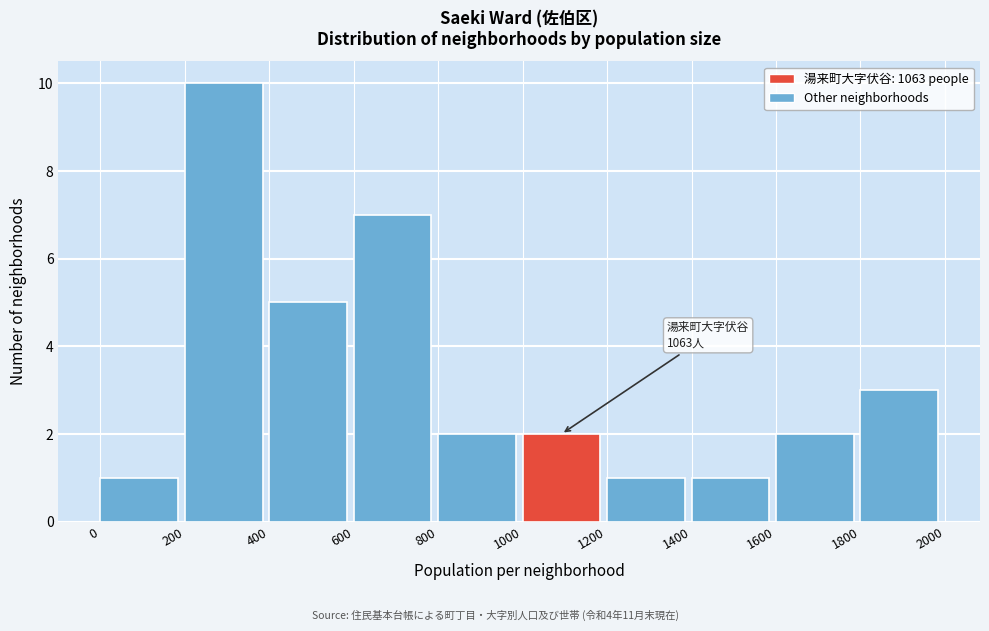

Which range on the x-axis has the tallest bar?

200 to 400